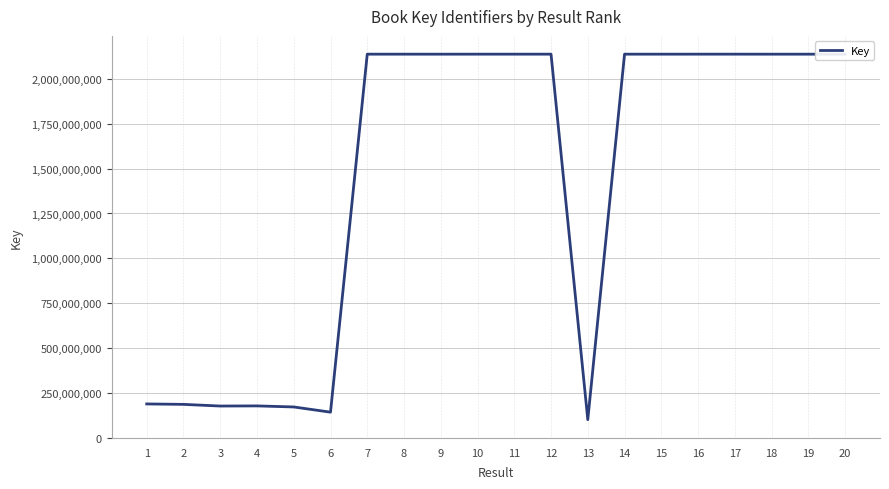

The value at 1 is 46125955. True or false?

False